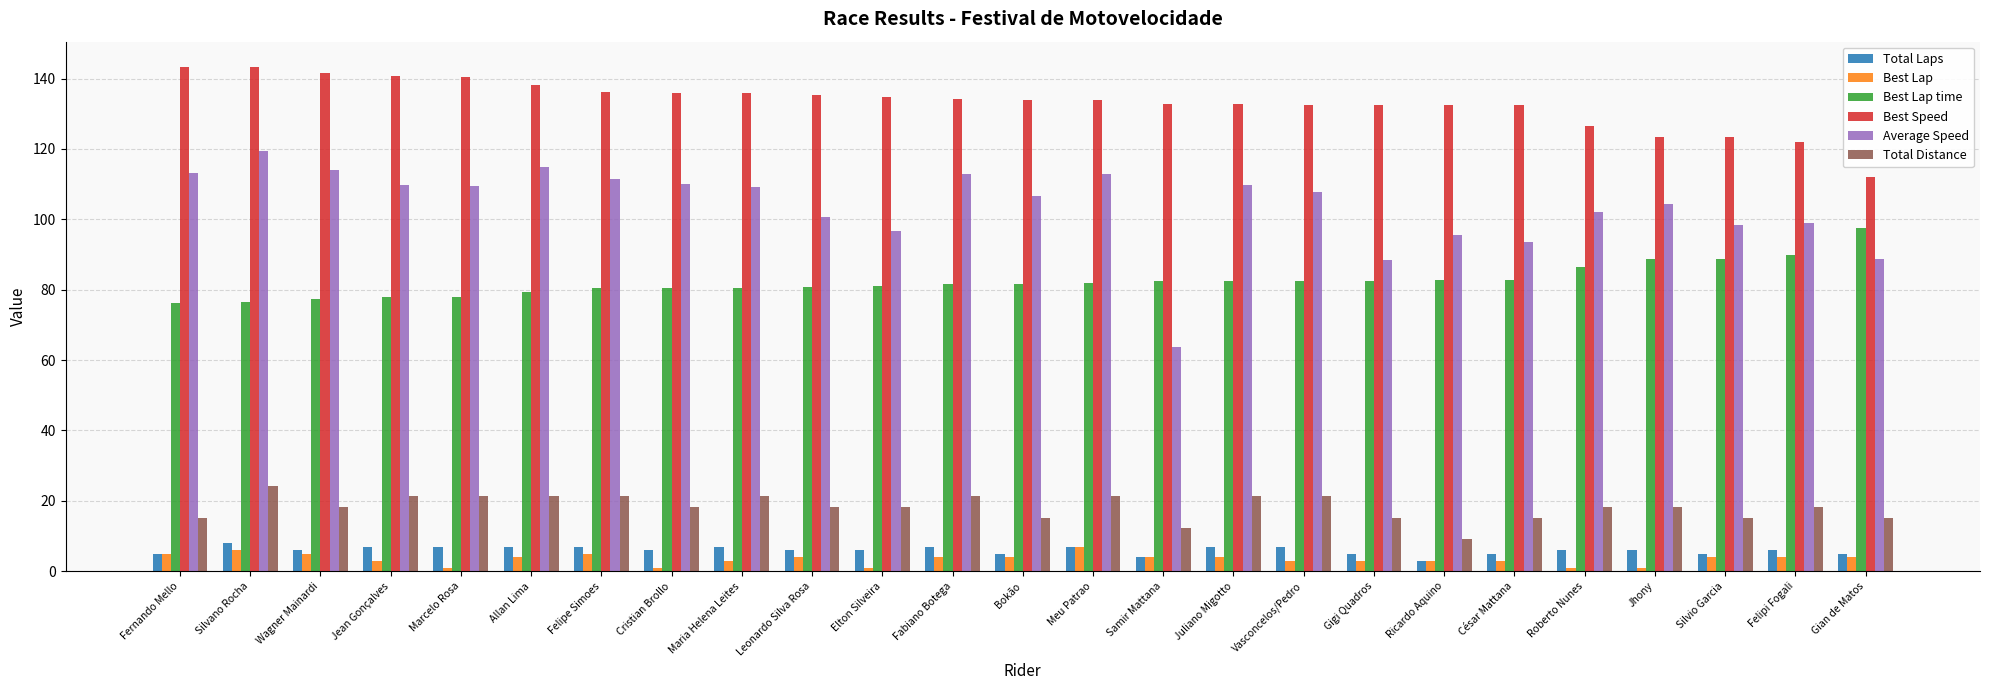

What are all the series names shown in the legend?

Total Laps, Best Lap, Best Lap time, Best Speed, Average Speed, Total Distance